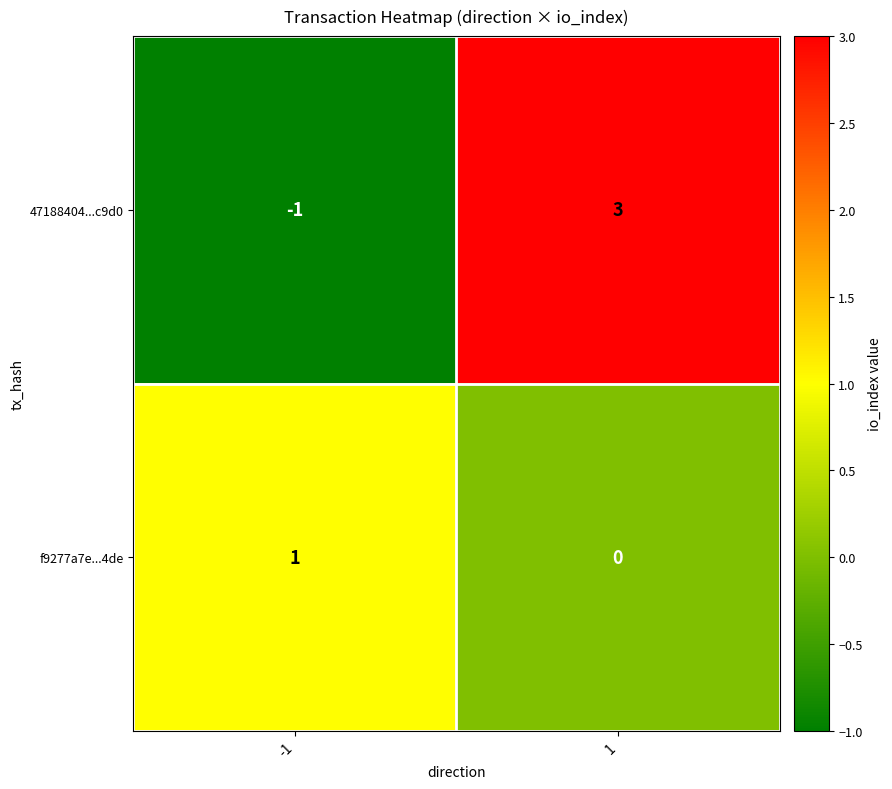

Reading left to right, transcribe all the data shown in this chart.

47188404...c9d0: -1=-1	1=3
f9277a7e...4de: -1=1	1=0